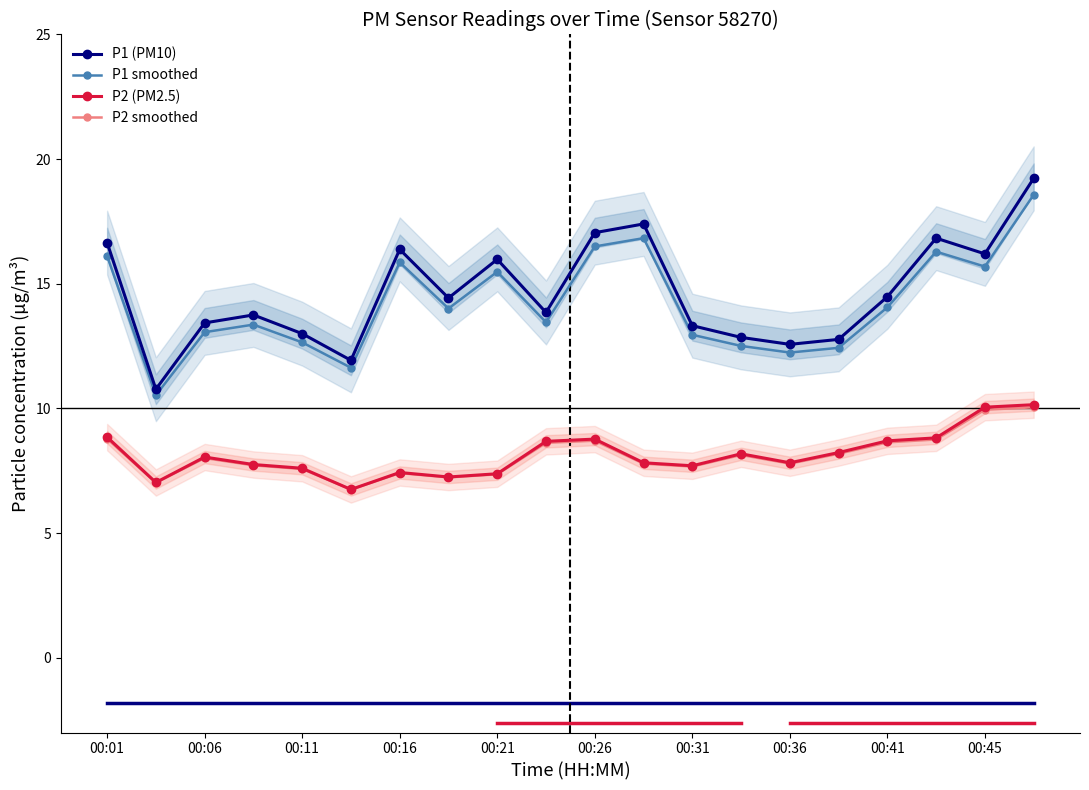

True or false: P1 (PM10) has a value of 13.4 at 00:06.

True